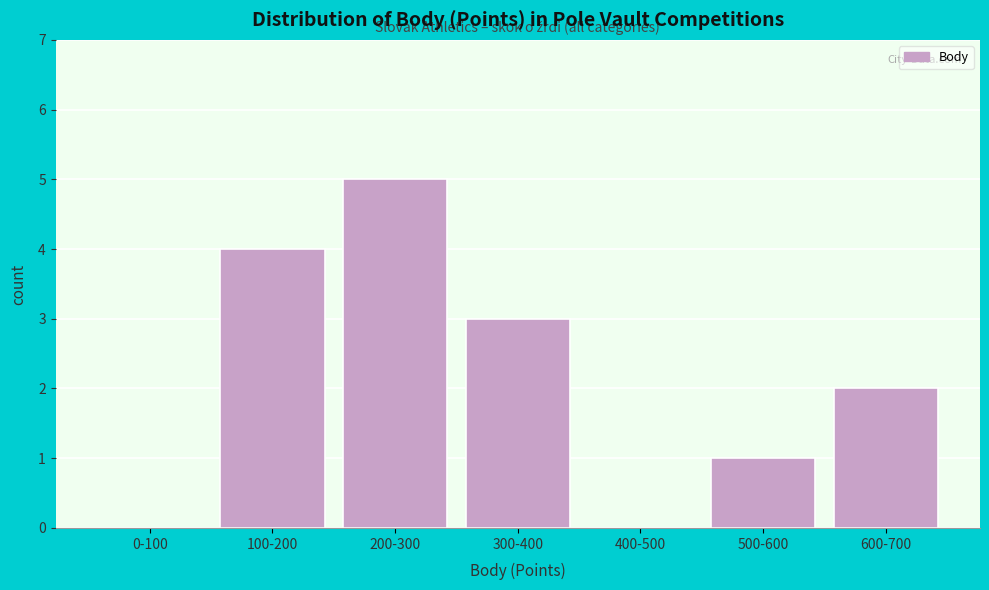

Reading right to left, what are all the values shown in this chart?

600-700=2	500-600=1	400-500=0	300-400=3	200-300=5	100-200=4	0-100=0